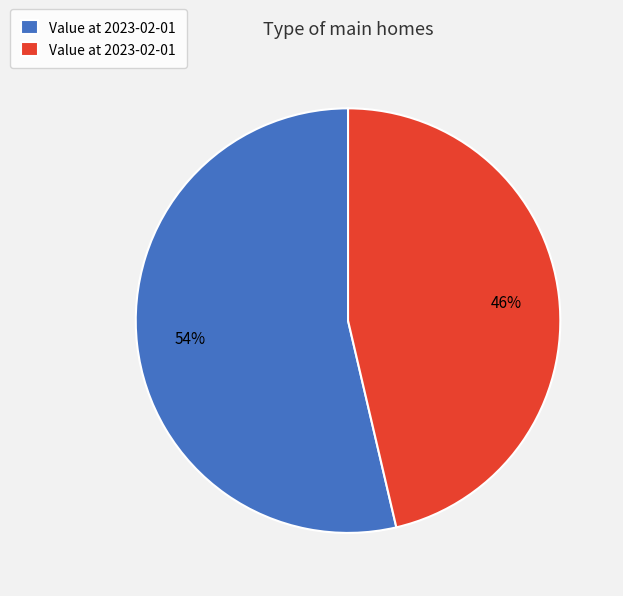

To the nearest percent, what is the average slice percentage?

50%